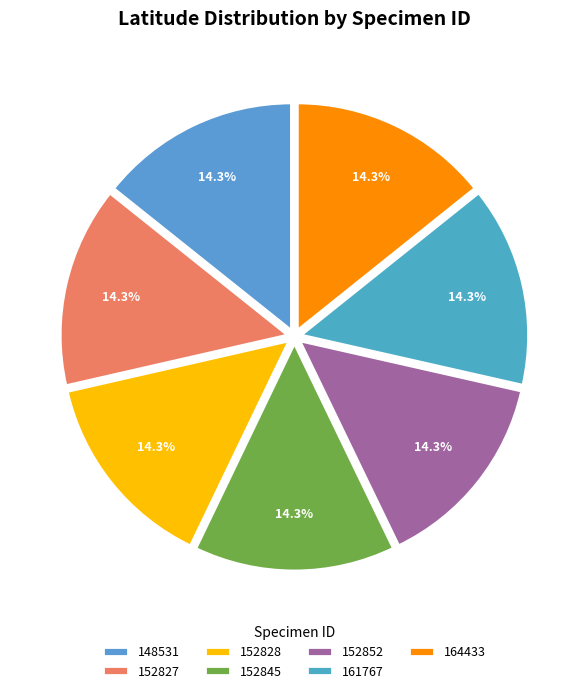

Combined, do 148531 and 152852 account for over 50%?

No